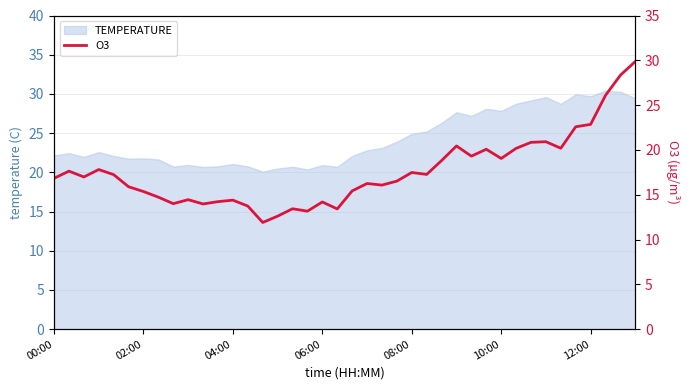

What is the maximum value for TEMPERATURE?

30.4